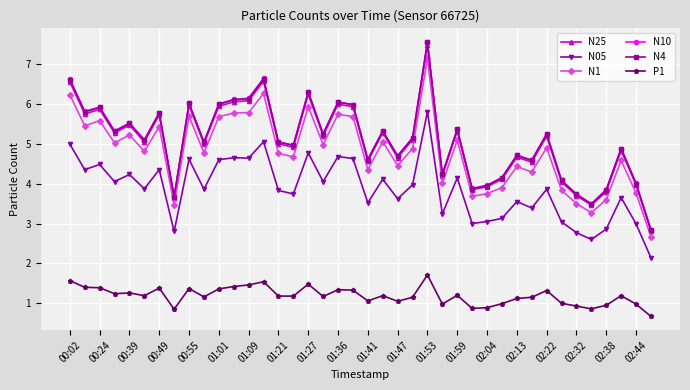

What is the maximum value for N05?

5.8